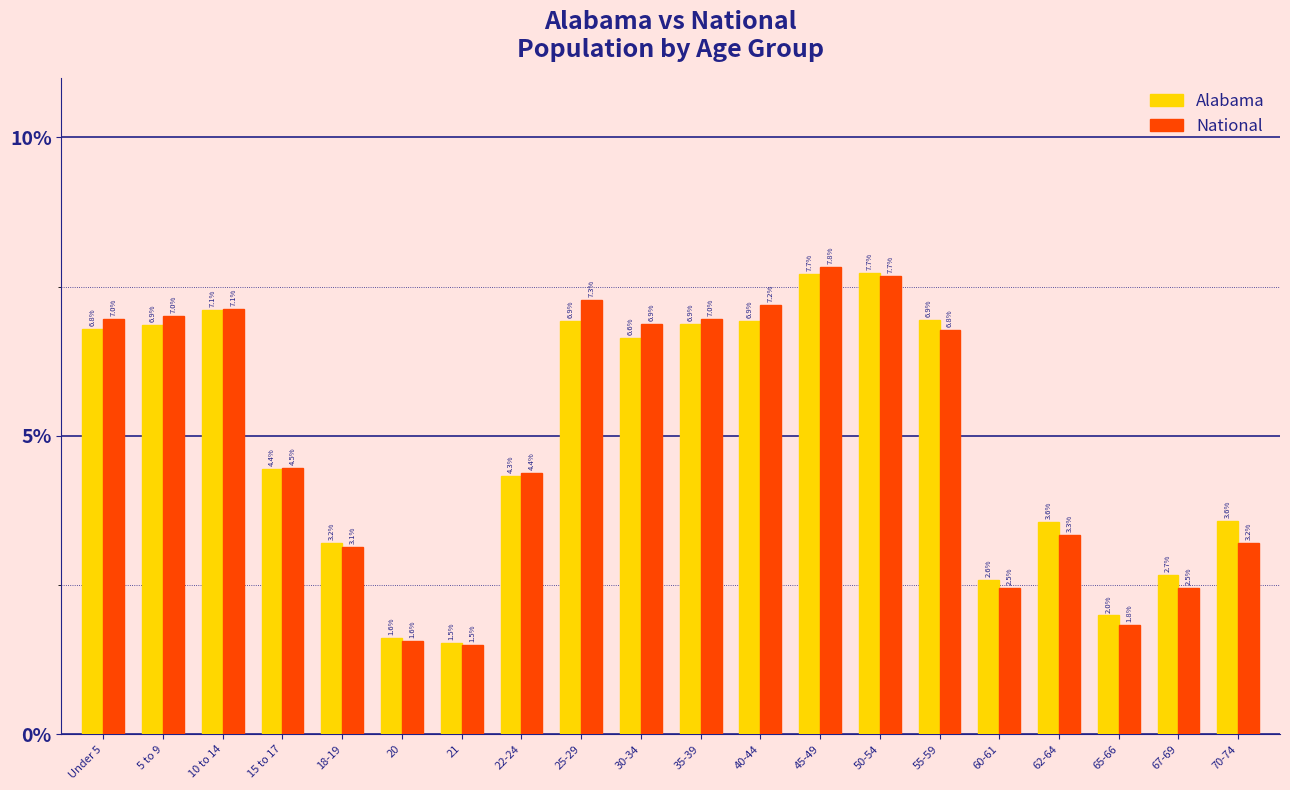

Reading left to right, extract all data points from this chart.

Alabama: 6.8	6.9	7.1	4.4	3.2	1.6	1.5	4.3	6.9	6.6	6.9	6.9	7.7	7.7	6.9	2.6	3.6	2.0	2.7	3.6
National: 7.0	7.0	7.1	4.5	3.1	1.6	1.5	4.4	7.3	6.9	7.0	7.2	7.8	7.7	6.8	2.5	3.3	1.8	2.5	3.2